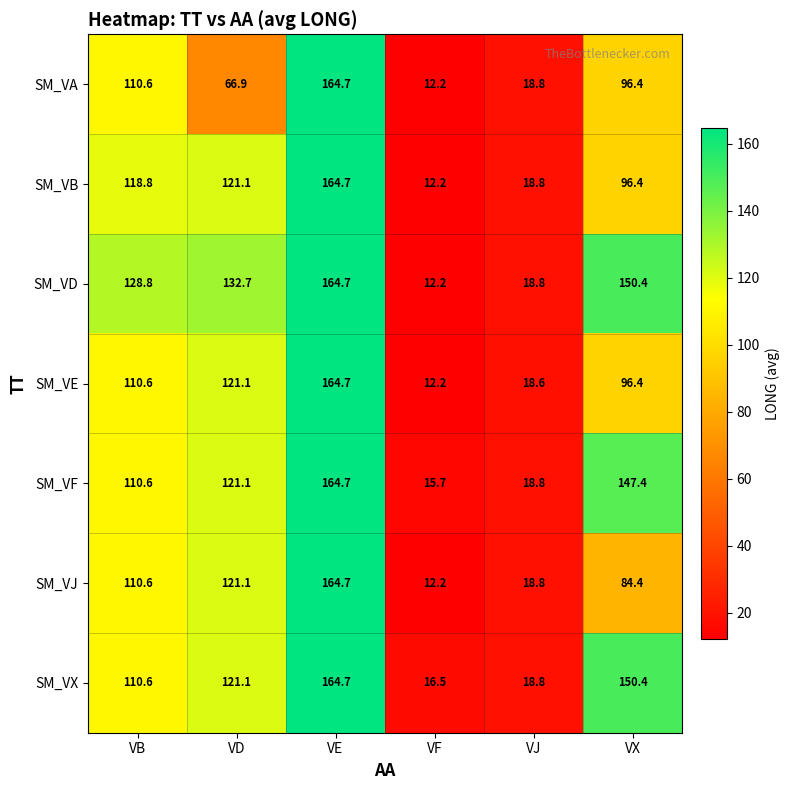

What is the total value across all series at VF?

93.2